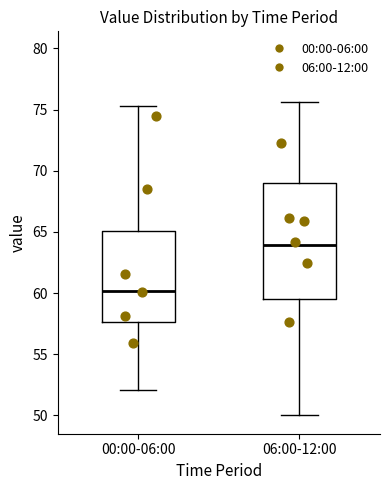

Reading left to right, read every box against the y-axis: the position of its median line, the range the box covers, and the ends of its whiskers. The values are not printed on the chart, so give them approximately, as read against the axis.

00:00-06:00: median 60.0, box 57.5 to 65.0, whiskers 52.0 to 75.5
06:00-12:00: median 64.0, box 59.5 to 69.0, whiskers 50.0 to 75.5